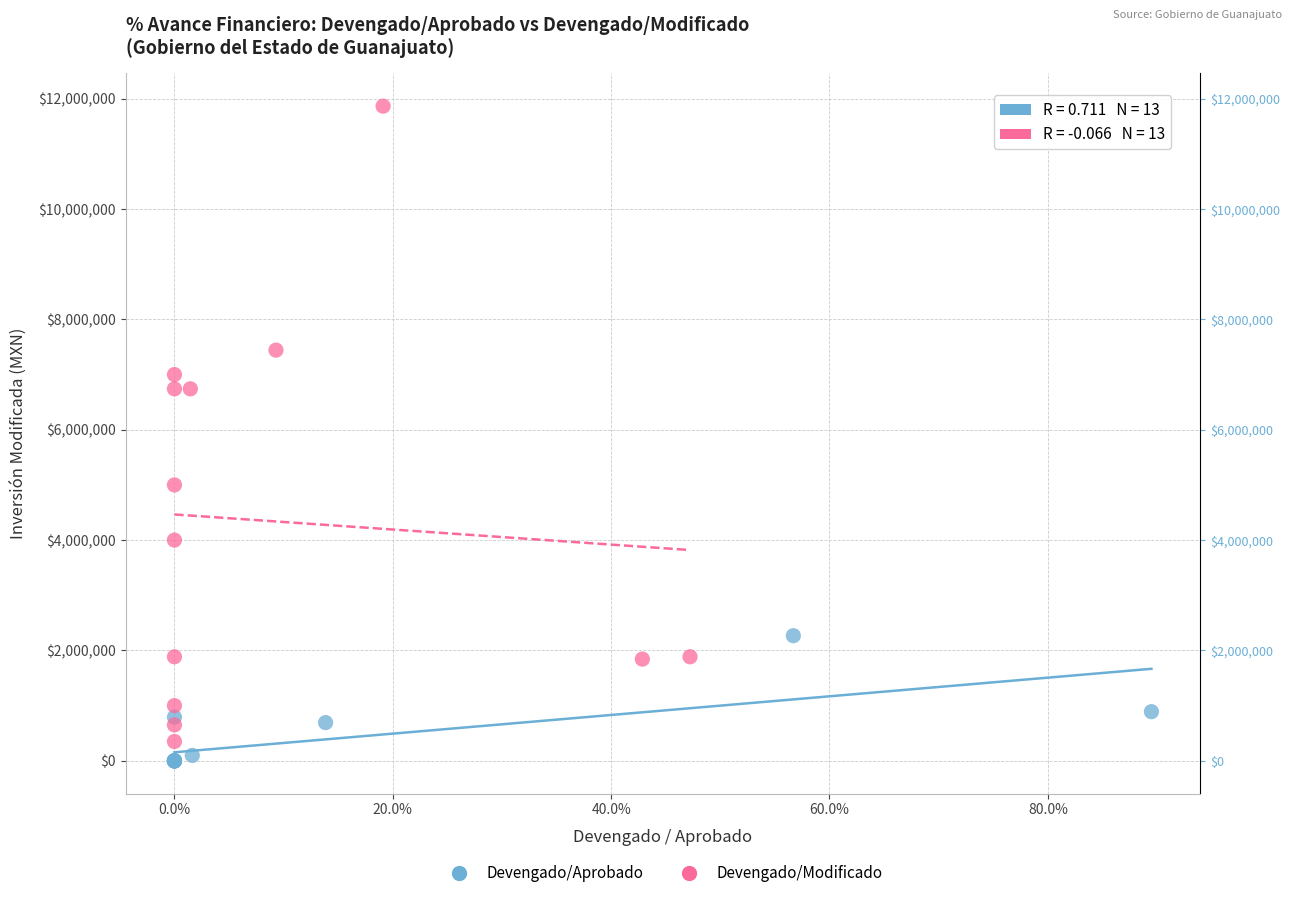

Which series reaches the maximum Y coordinate?

Devengado/Modificado